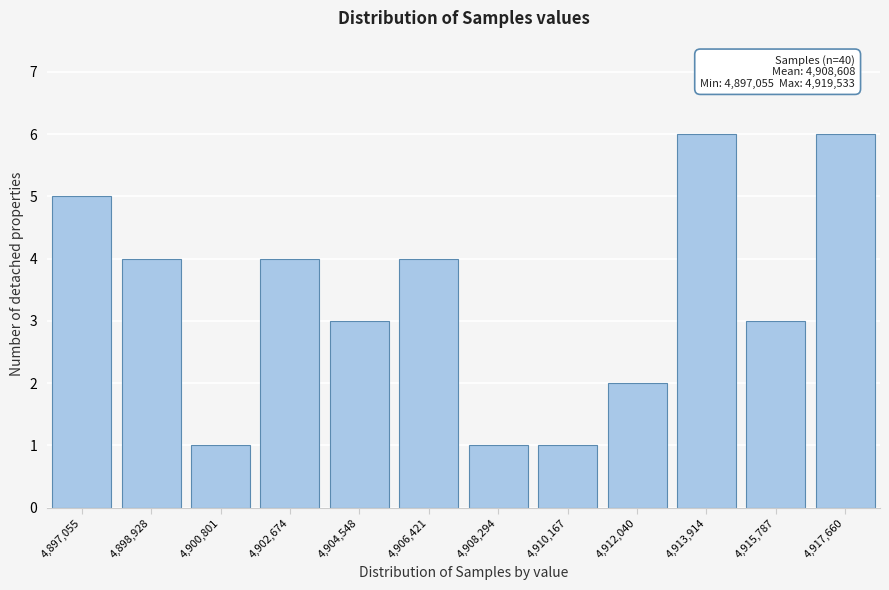

Reading left to right, transcribe all the data shown in this chart.

5	4	1	4	3	4	1	1	2	6	3	6